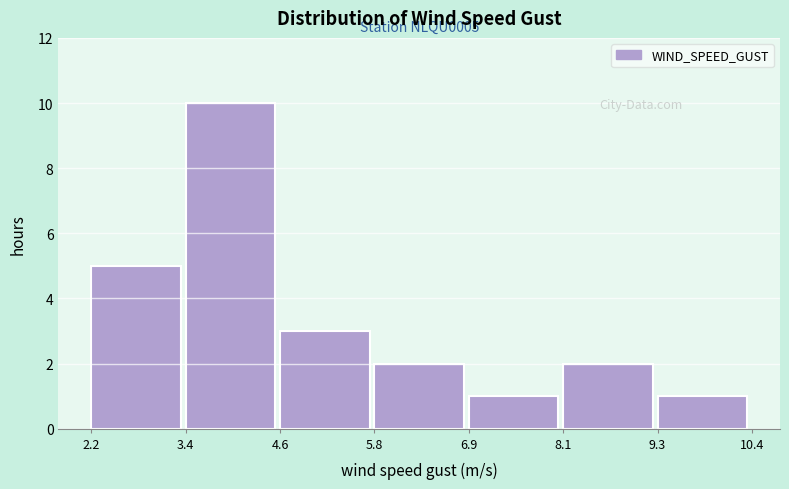

Over which range of the x-axis is the bar tallest?

3.4 to 4.6